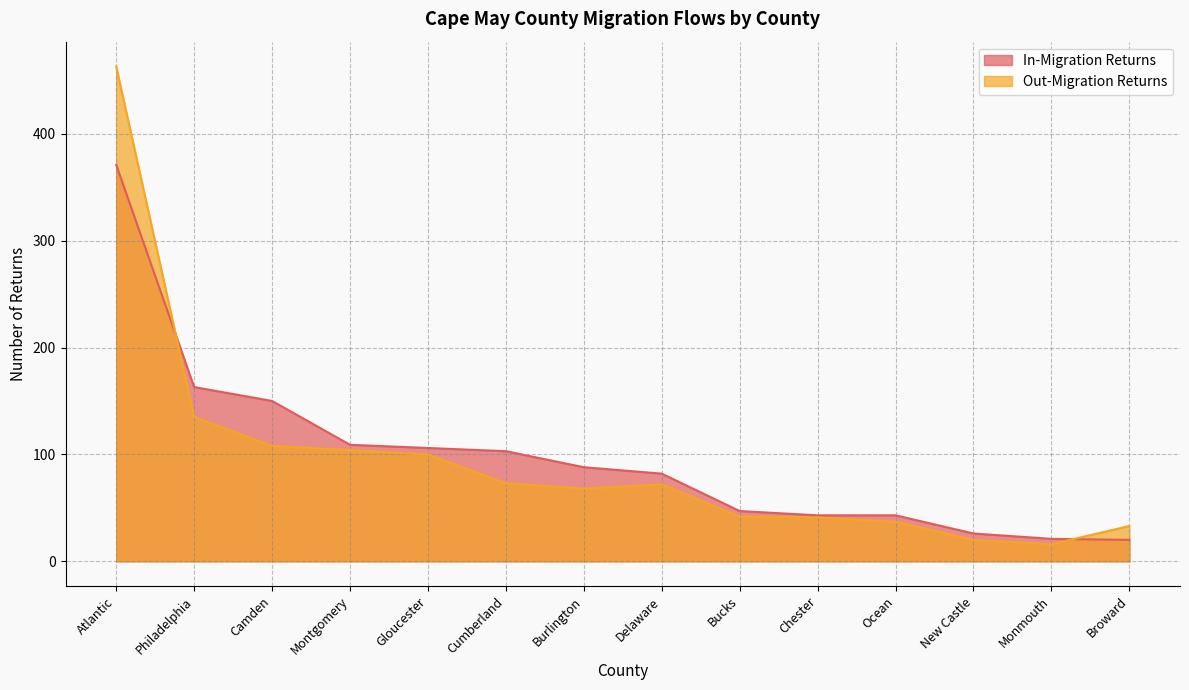

The In-Migration Returns series shows 163 at Philadelphia. True or false?

True